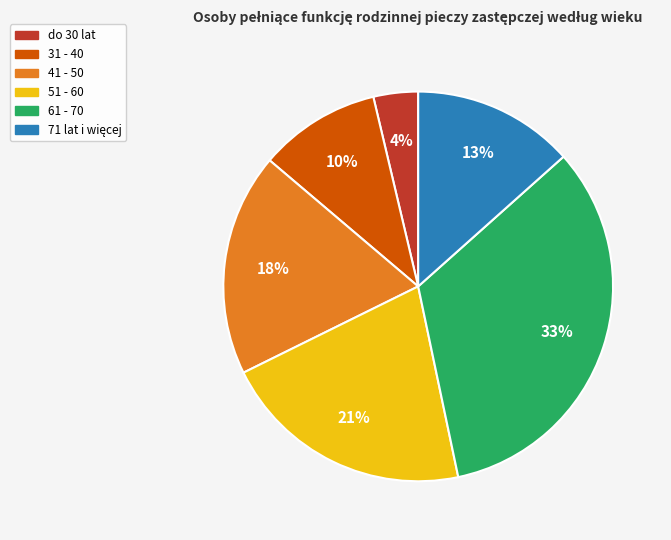

How many slices are in this pie chart?

6